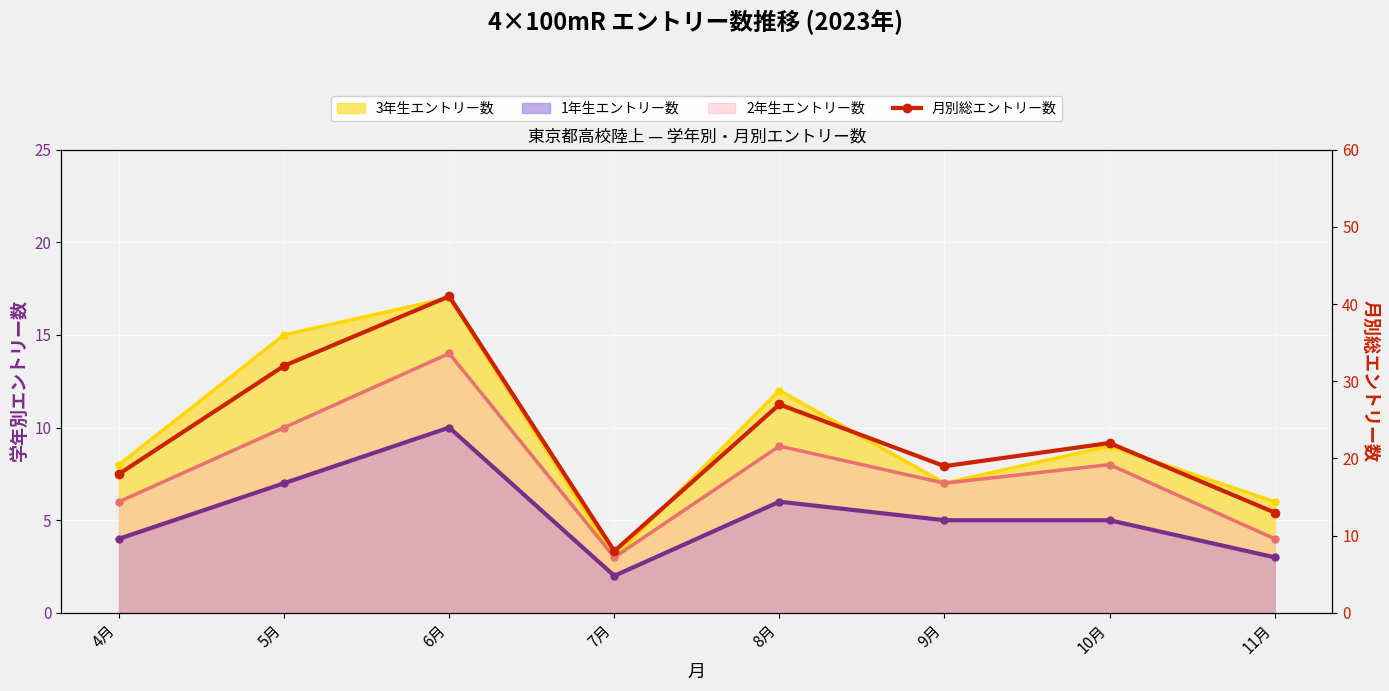

Between 8月 and 4月, which is larger?

8月